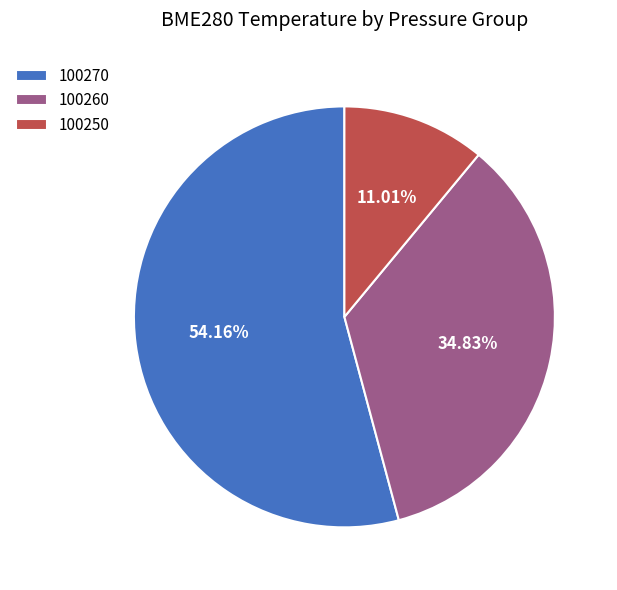

Between 100270 and 100250, which is larger?

100270